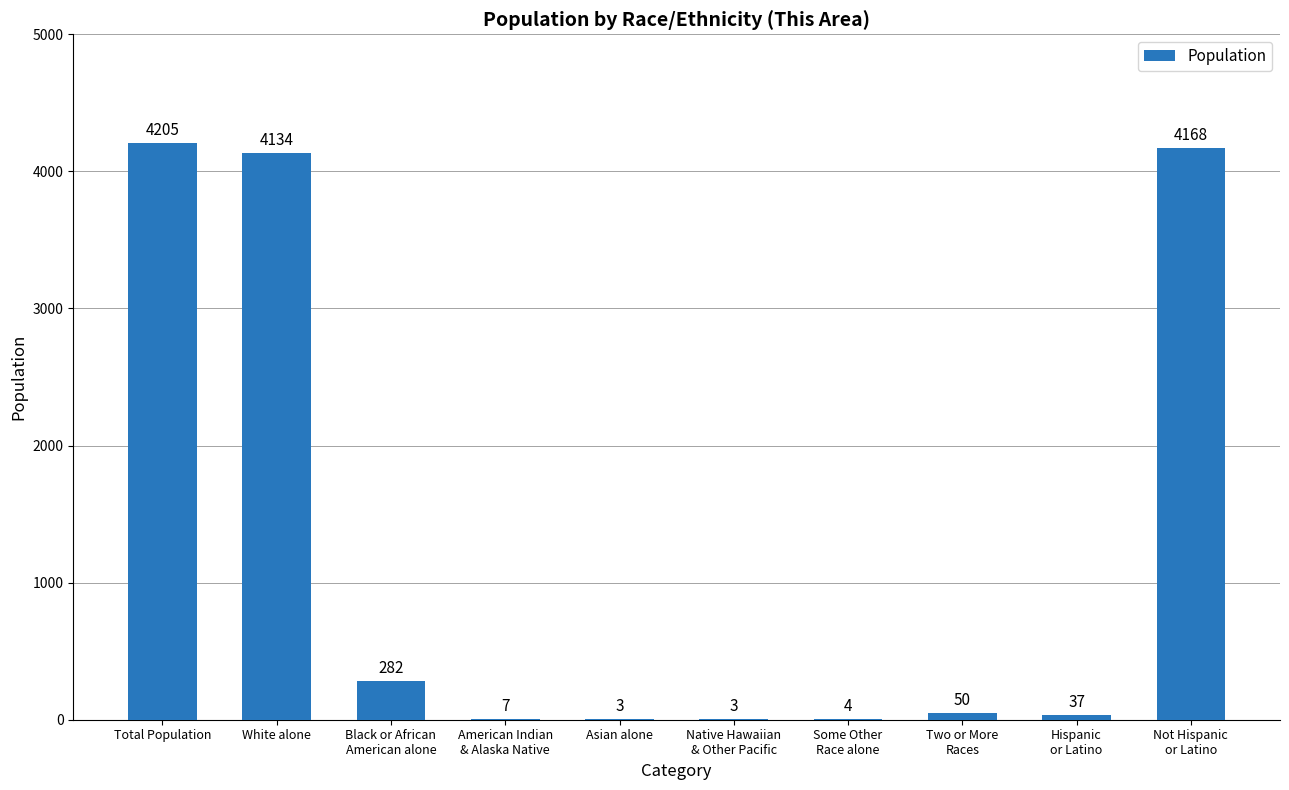

How many series are shown in this chart?

1